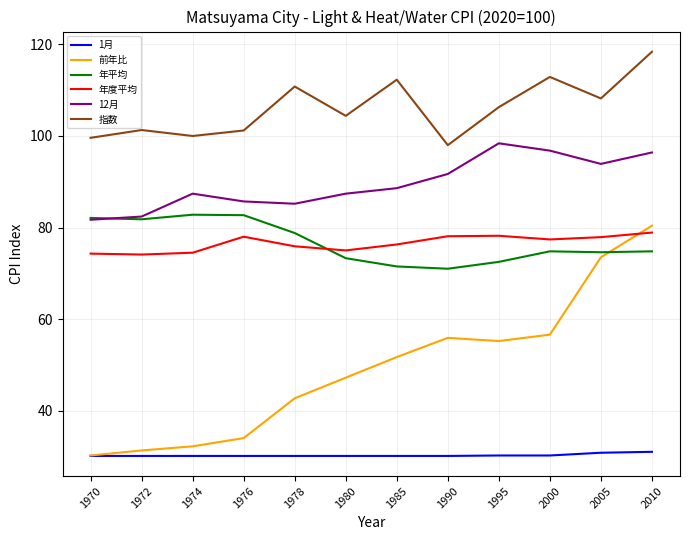

True or false: 12月 has more than 0 points higher than both neighbors.

True